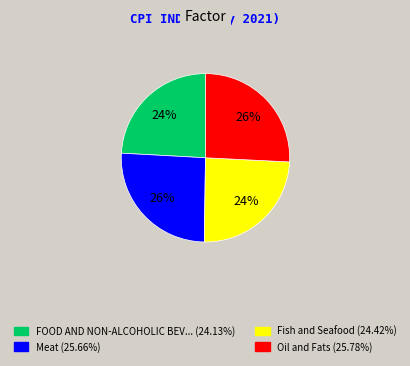

To the nearest percent, what is the average slice percentage?

25%